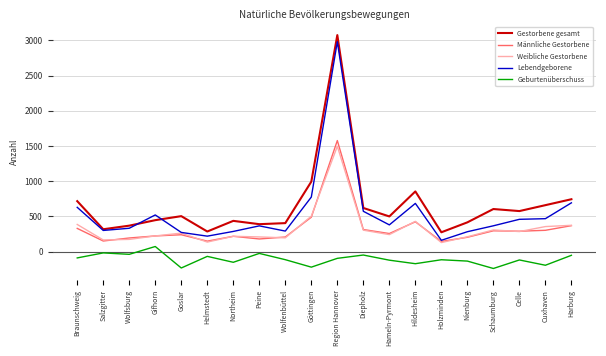

True or false: Weibliche Gestorbene and Gestorbene gesamt intersect in this chart.

False